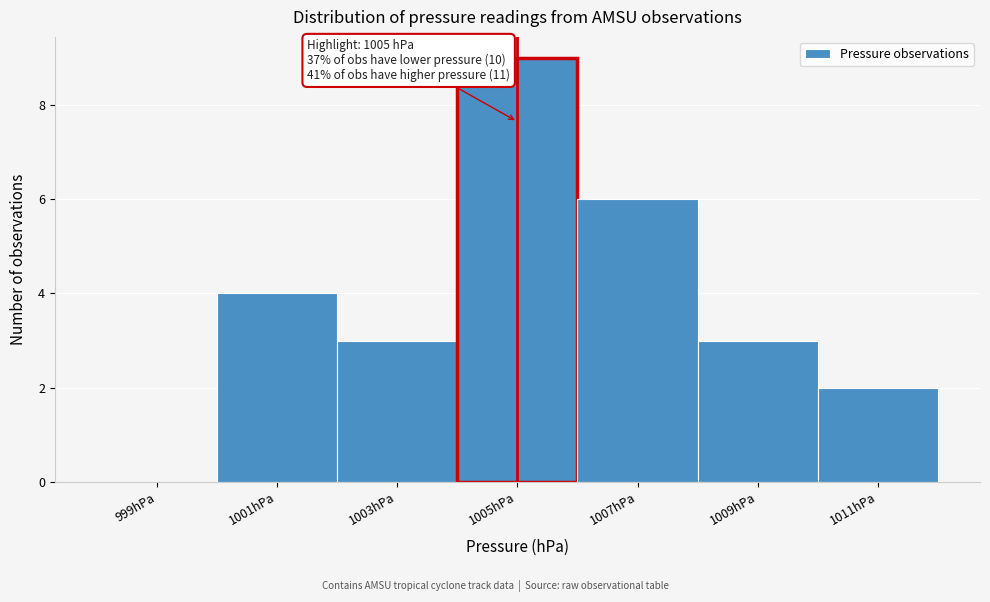

Which range on the x-axis has the tallest bar?

1004 to 1006